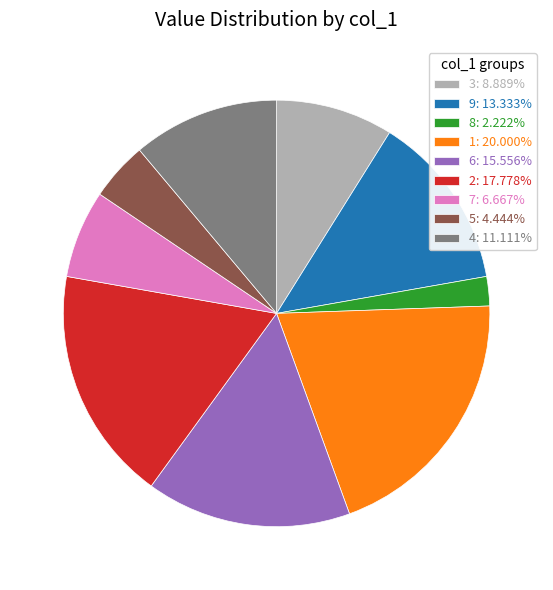

Do 9: 13.333% and 8: 2.222% together represent more than half of the pie?

No